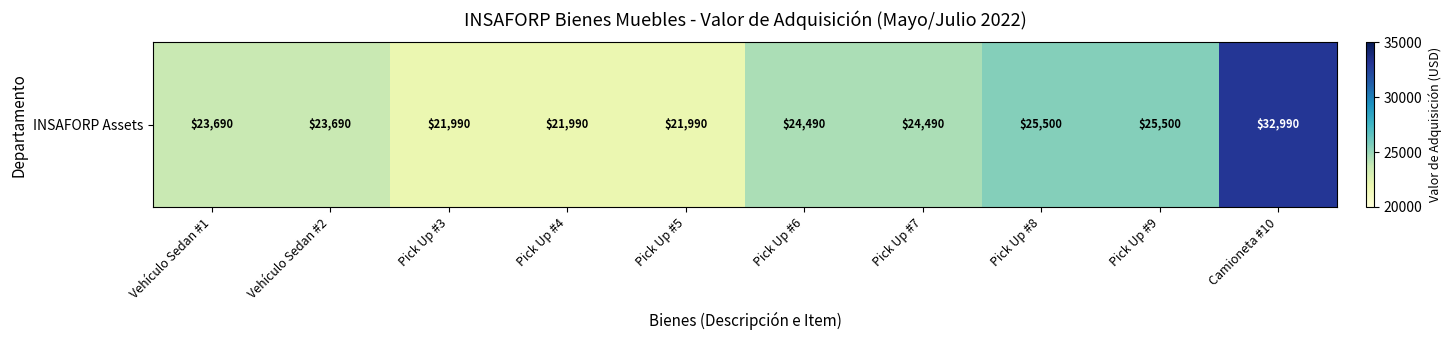

Which category has the highest value across all series?

Camioneta #10